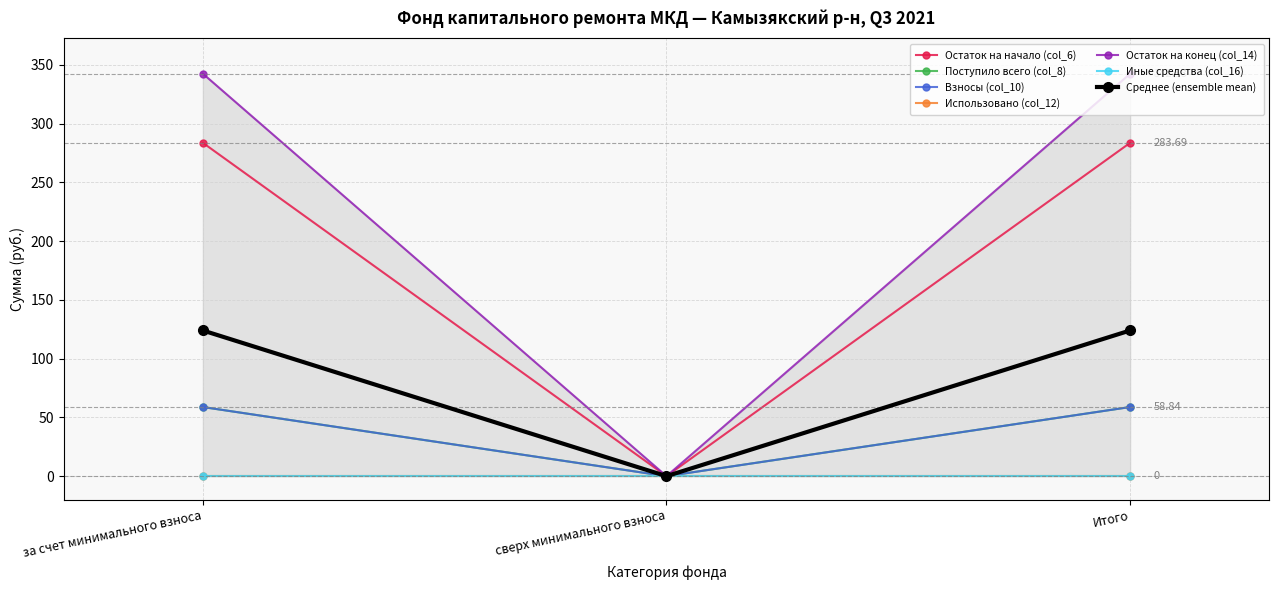

What is the difference between the maximum and minimum values in the Взносы (col_10) series?

58.8